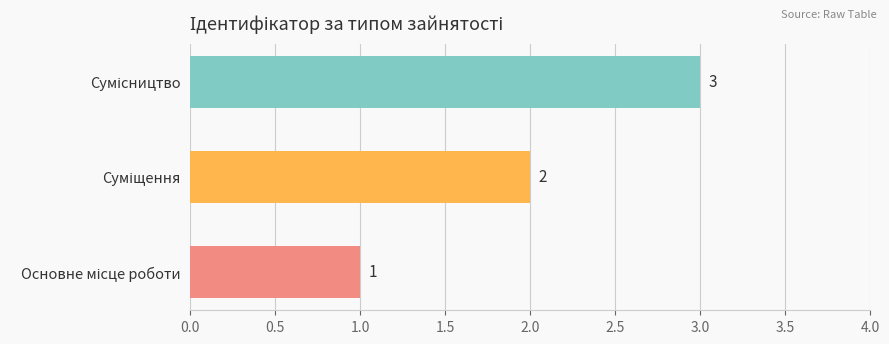

How many bars are there in total?

3